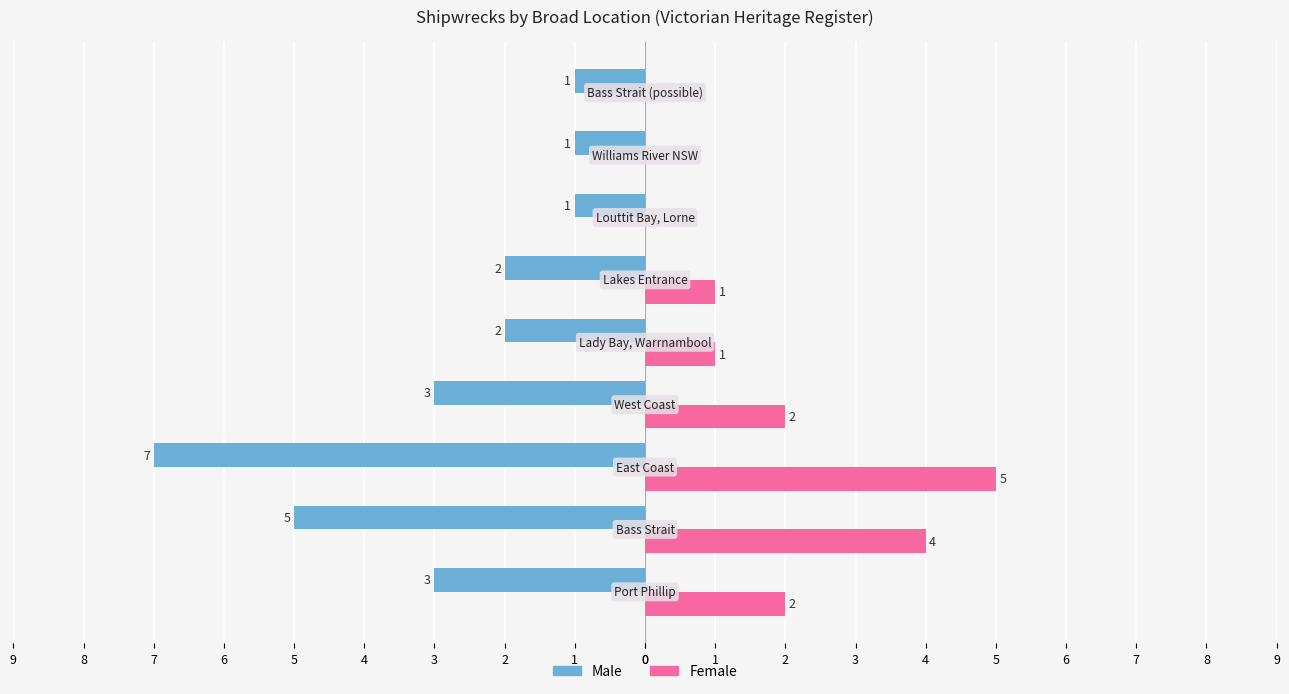

What are all the series names shown in the legend?

Male, Female